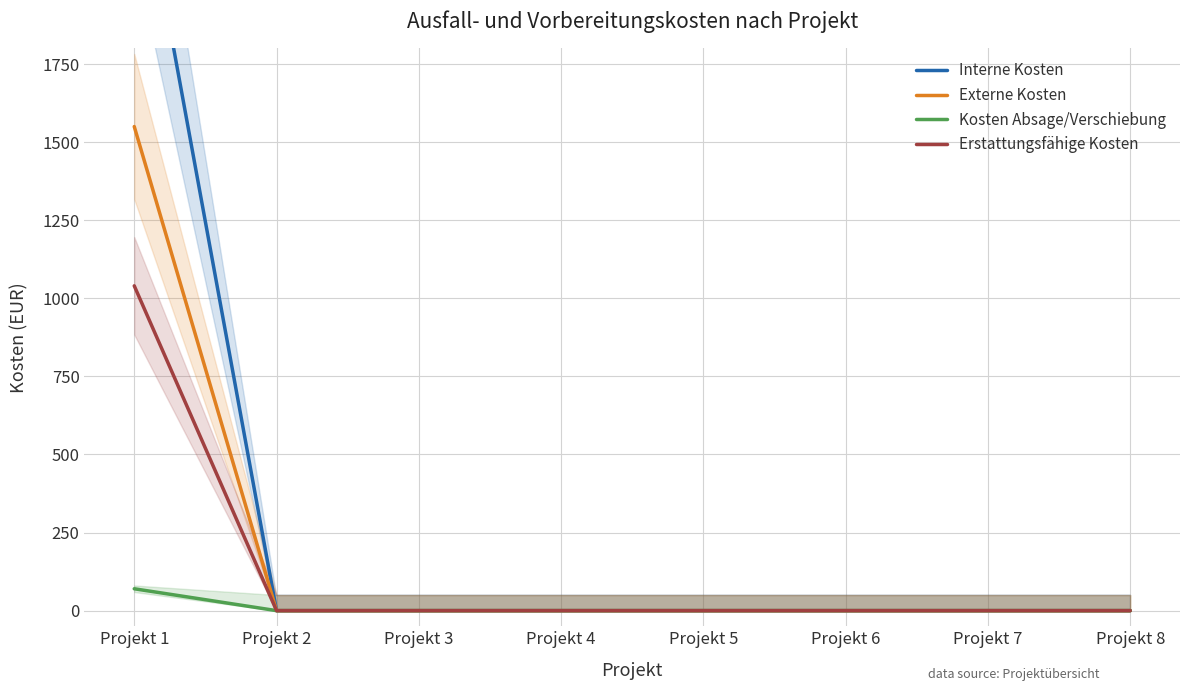

Reading right to left, what are all the values shown in this chart?

Interne Kosten: Projekt 8=0	Projekt 7=0	Projekt 6=0	Projekt 5=0	Projekt 4=0	Projekt 3=0	Projekt 2=0	Projekt 1=2490
Externe Kosten: Projekt 8=0	Projekt 7=0	Projekt 6=0	Projekt 5=0	Projekt 4=0	Projekt 3=0	Projekt 2=0	Projekt 1=1550
Kosten Absage/Verschiebung: Projekt 8=0	Projekt 7=0	Projekt 6=0	Projekt 5=0	Projekt 4=0	Projekt 3=0	Projekt 2=0	Projekt 1=70
Erstattungsfähige Kosten: Projekt 8=0	Projekt 7=0	Projekt 6=0	Projekt 5=0	Projekt 4=0	Projekt 3=0	Projekt 2=0	Projekt 1=1040